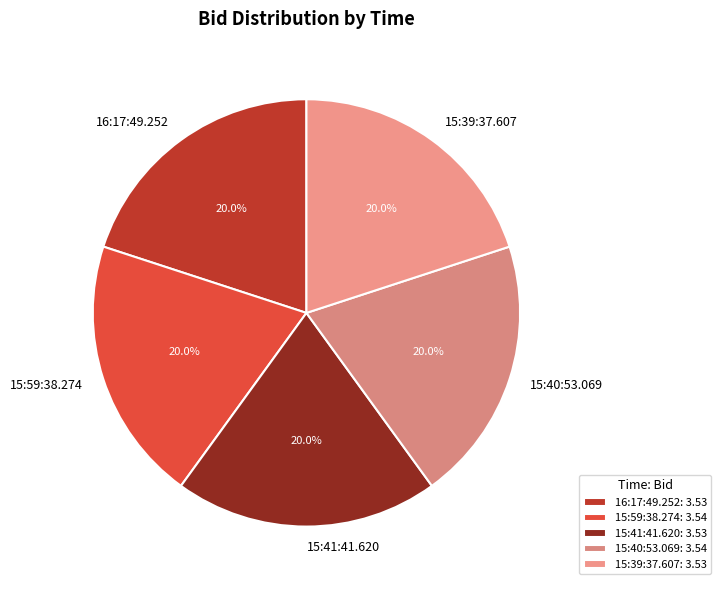

How much of the chart is everything except 15:59:38.274?

80.0%